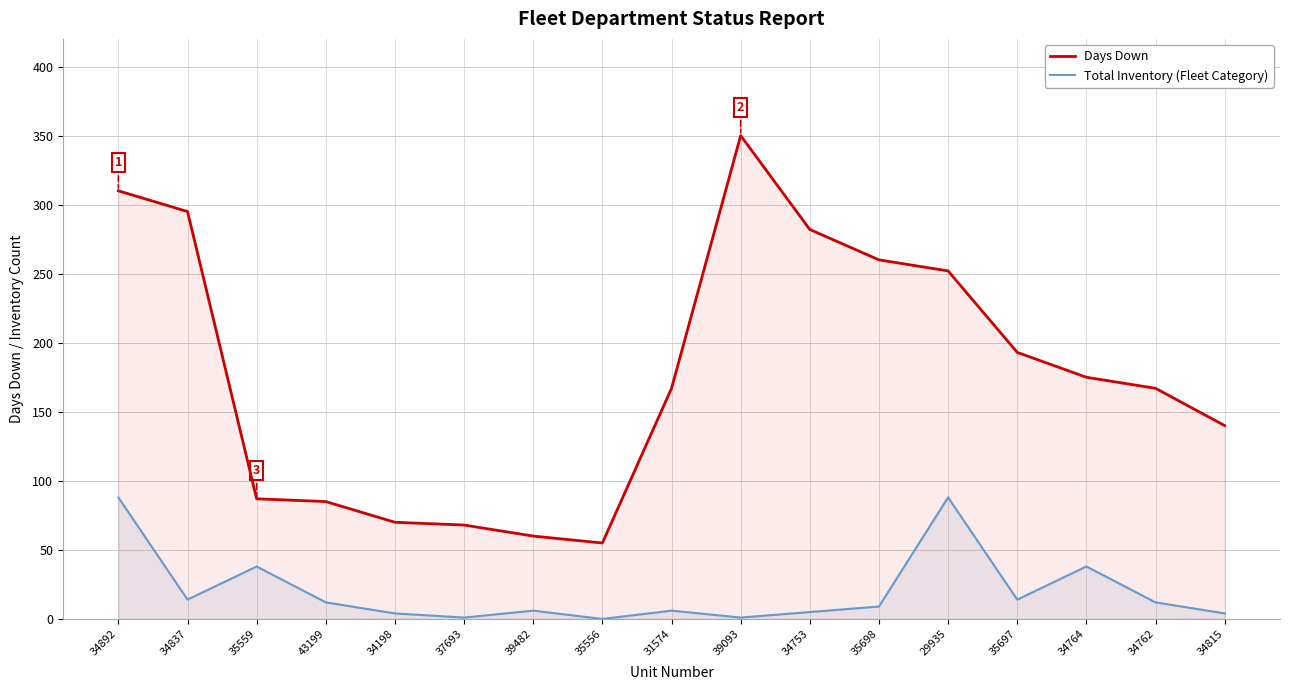

What is the value of the Days Down point at the 4th from the left?

85